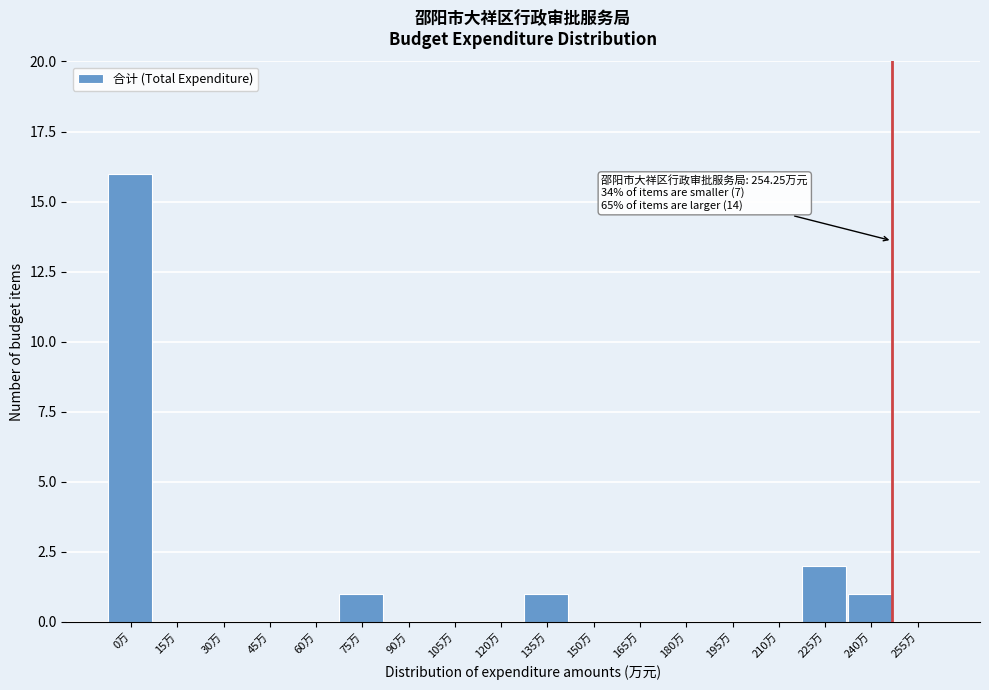

Reading right to left, list all the values displayed in this chart.

255万=0	240万=1	225万=2	210万=0	195万=0	180万=0	165万=0	150万=0	135万=1	120万=0	105万=0	90万=0	75万=1	60万=0	45万=0	30万=0	15万=0	0万=16